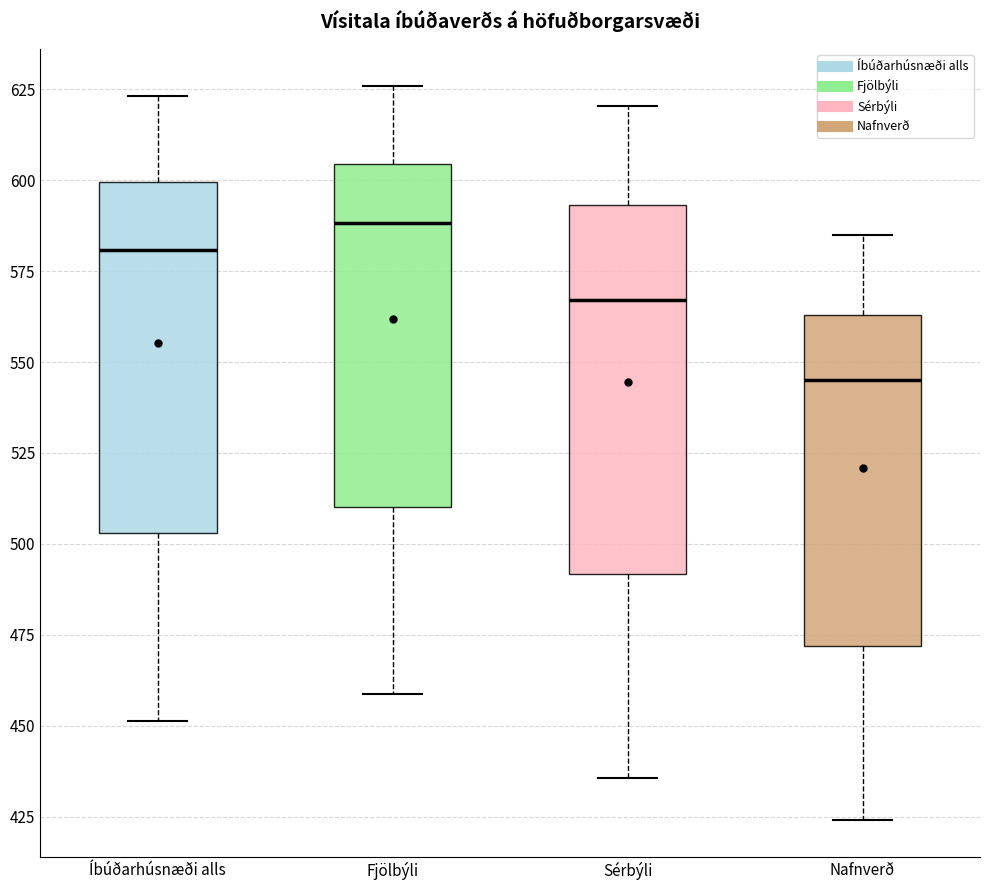

Reading left to right, transcribe this box plot: for each box, give where its median line is, the range the box spans, and where its two whiskers end, as read against the y-axis. The values are not printed on the chart, so give them approximately, as read against the axis.

Íbúðarhúsnæði alls: median 580, box 505 to 600, whiskers 450 to 625
Fjölbýli: median 590, box 510 to 605, whiskers 460 to 625
Sérbýli: median 565, box 490 to 595, whiskers 435 to 620
Nafnverð: median 545, box 470 to 565, whiskers 425 to 585